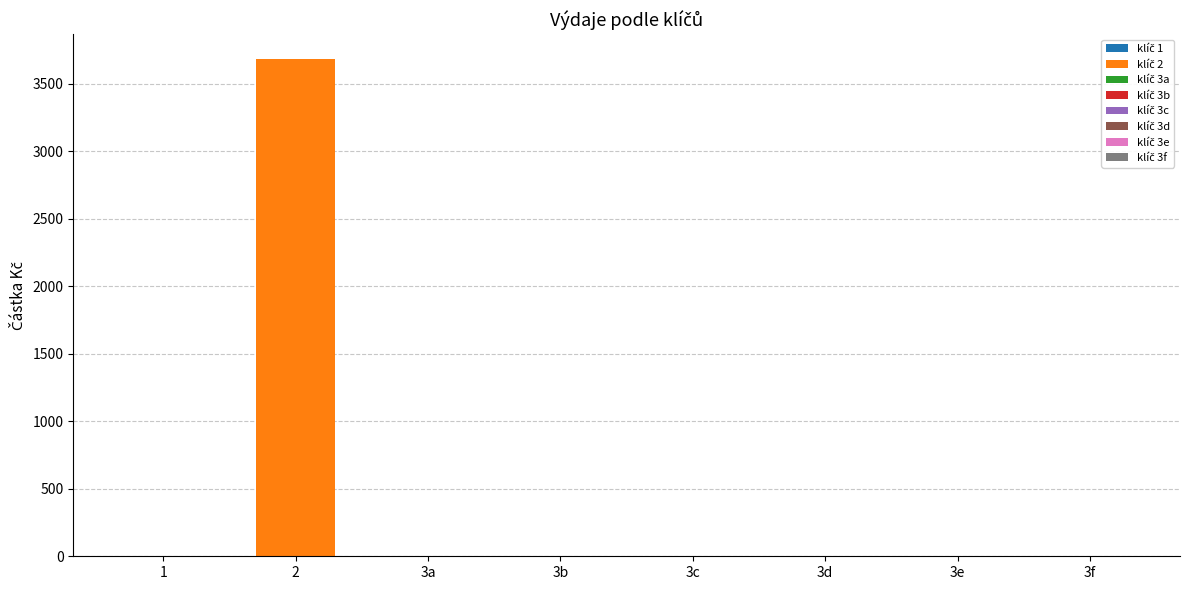

List the labels in order of value, smallest first.

1, 3a, 3b, 3c, 3d, 3e, 3f, 2